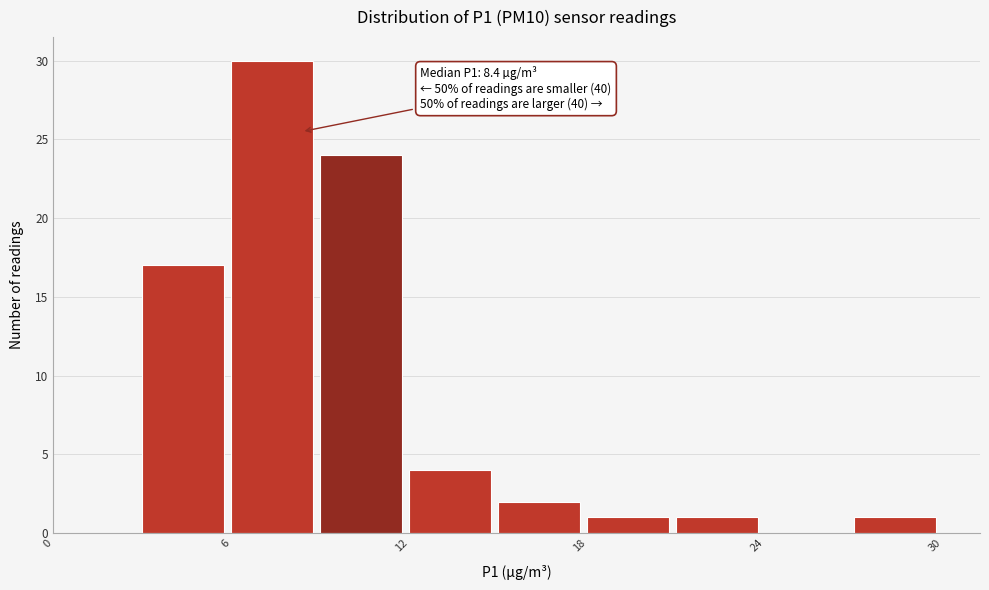

Around what value on the x-axis is the tallest bar? Give the approximate position of its centre, as read against the axis.

7